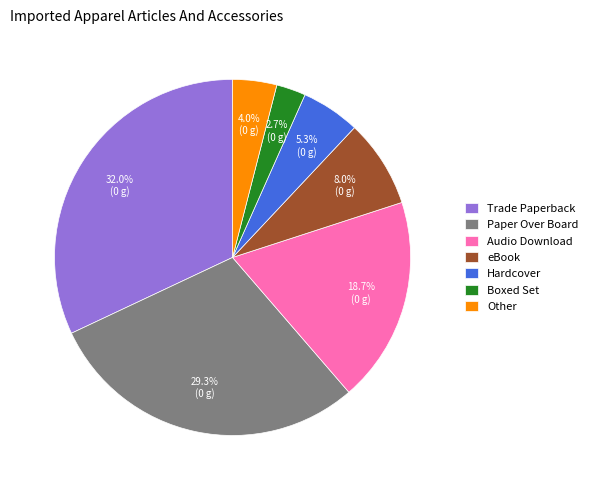

Combined, do Hardcover and Trade Paperback account for over 50%?

No